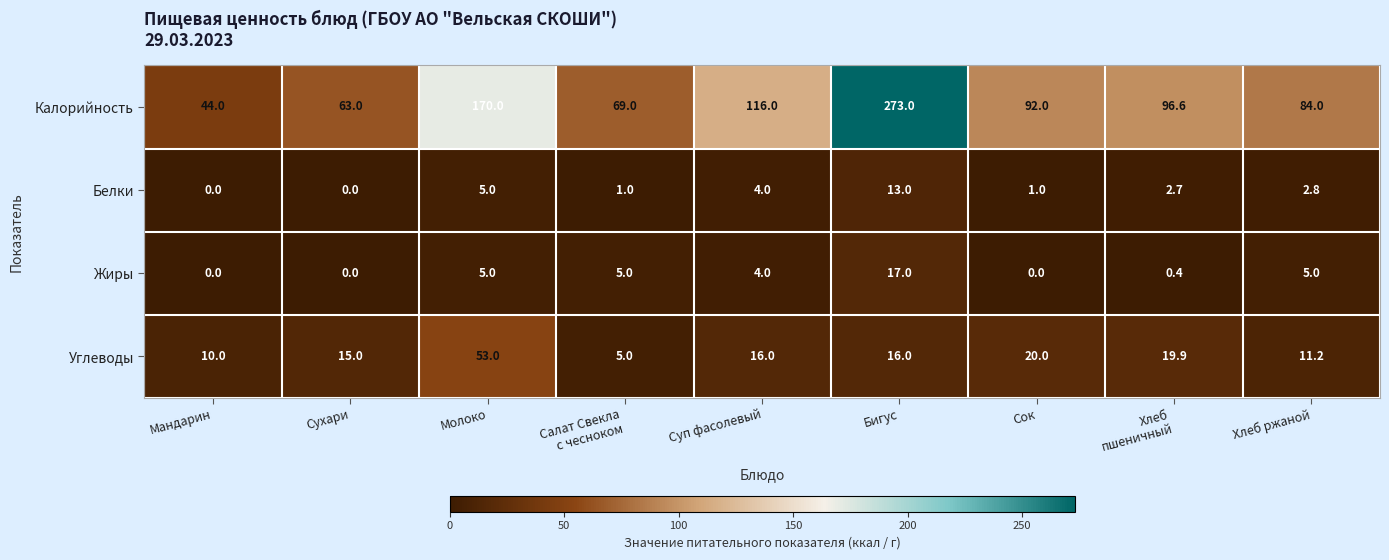

What is the average value of the Белки series?

3.3